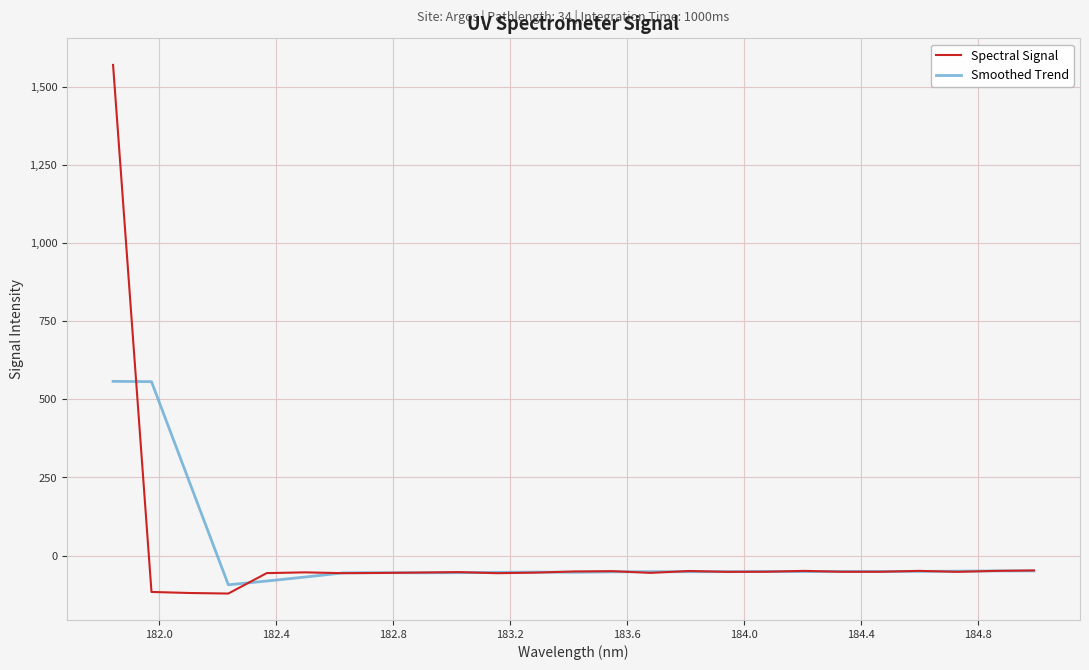

What is the highest value of the Spectral Signal series?

1569.3